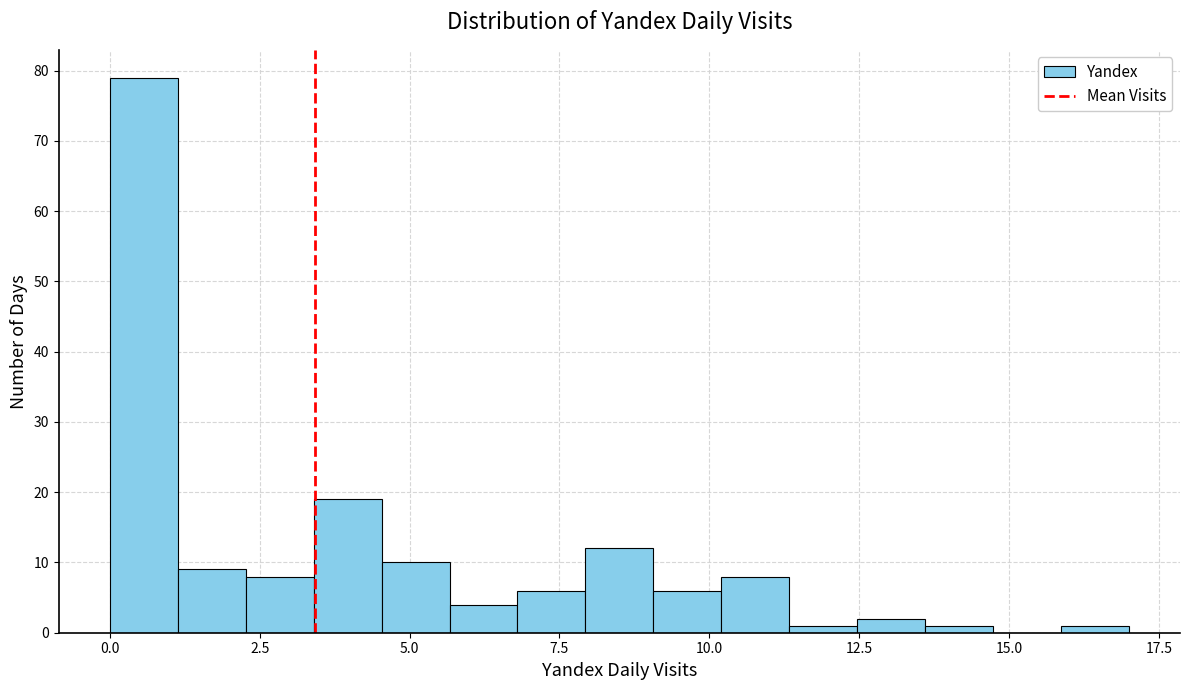

Around what value on the x-axis is the tallest bar? Give the approximate position of its centre, as read against the axis.

0.5